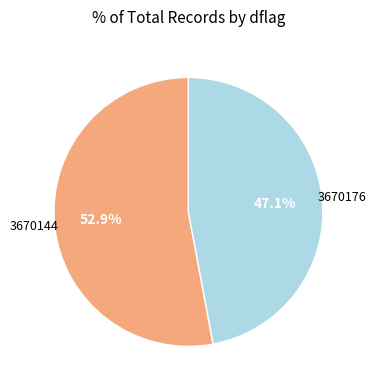

Is 3670176 the majority of the pie?

No